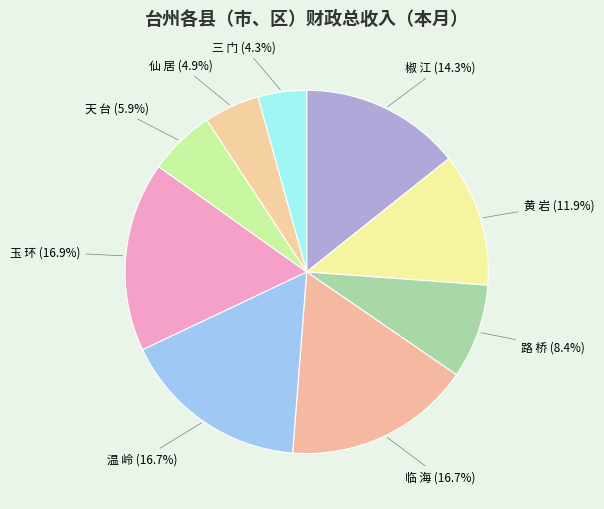

What percentage is NOT represented by 椒 江?

85.7%